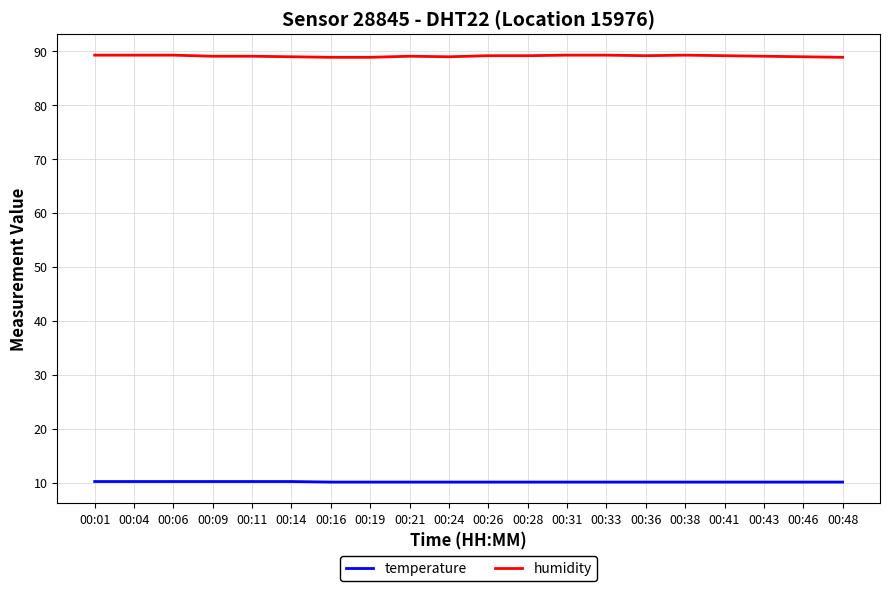

Which series has the largest total across all categories?

humidity